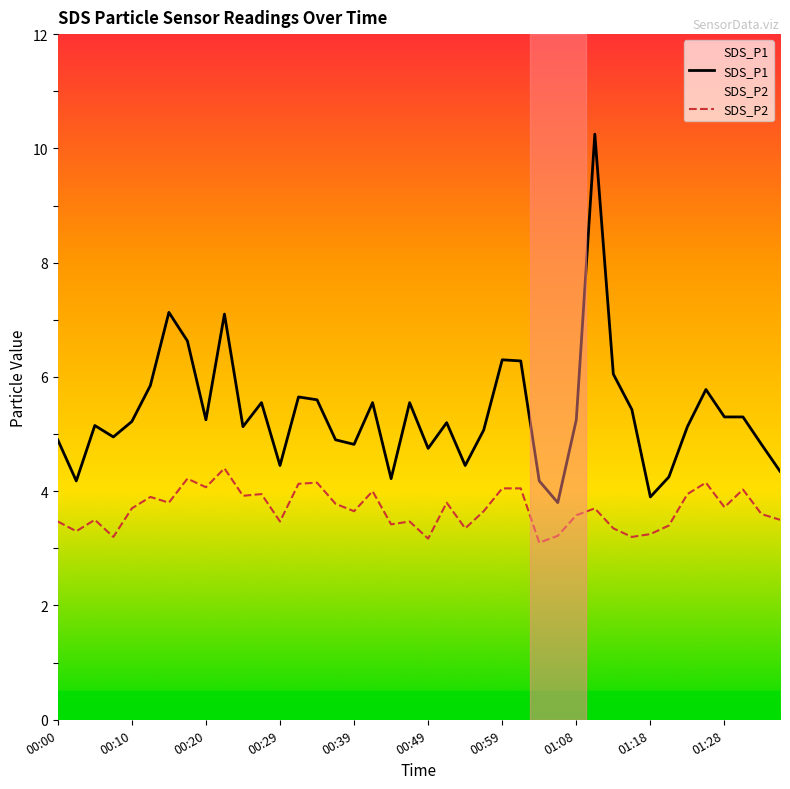

Is it true that SDS_P2 equals 4.0 at 00:59?

True